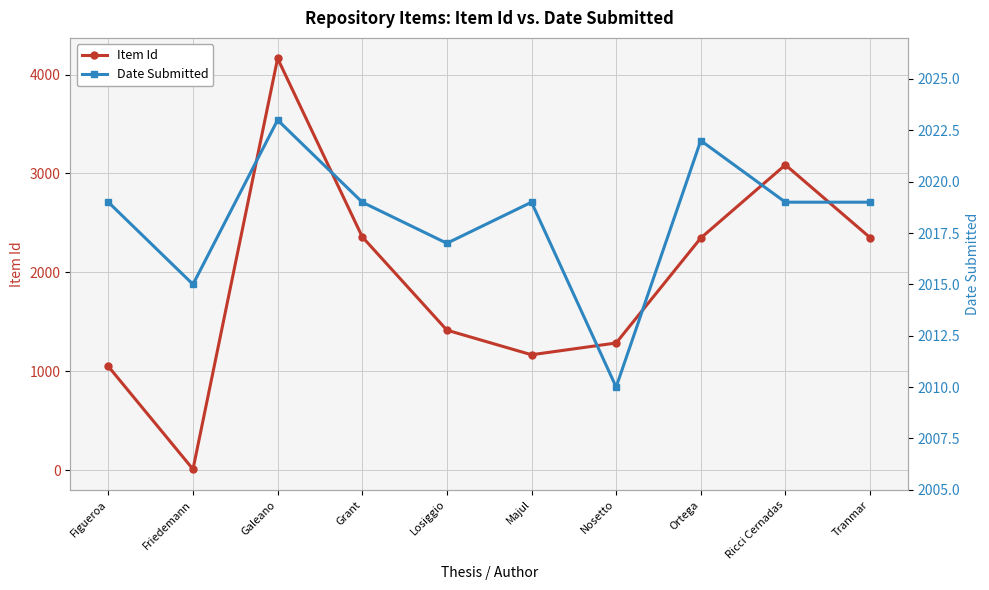

What is the sum of the Item Id values at Grant and Friedemann?

2369